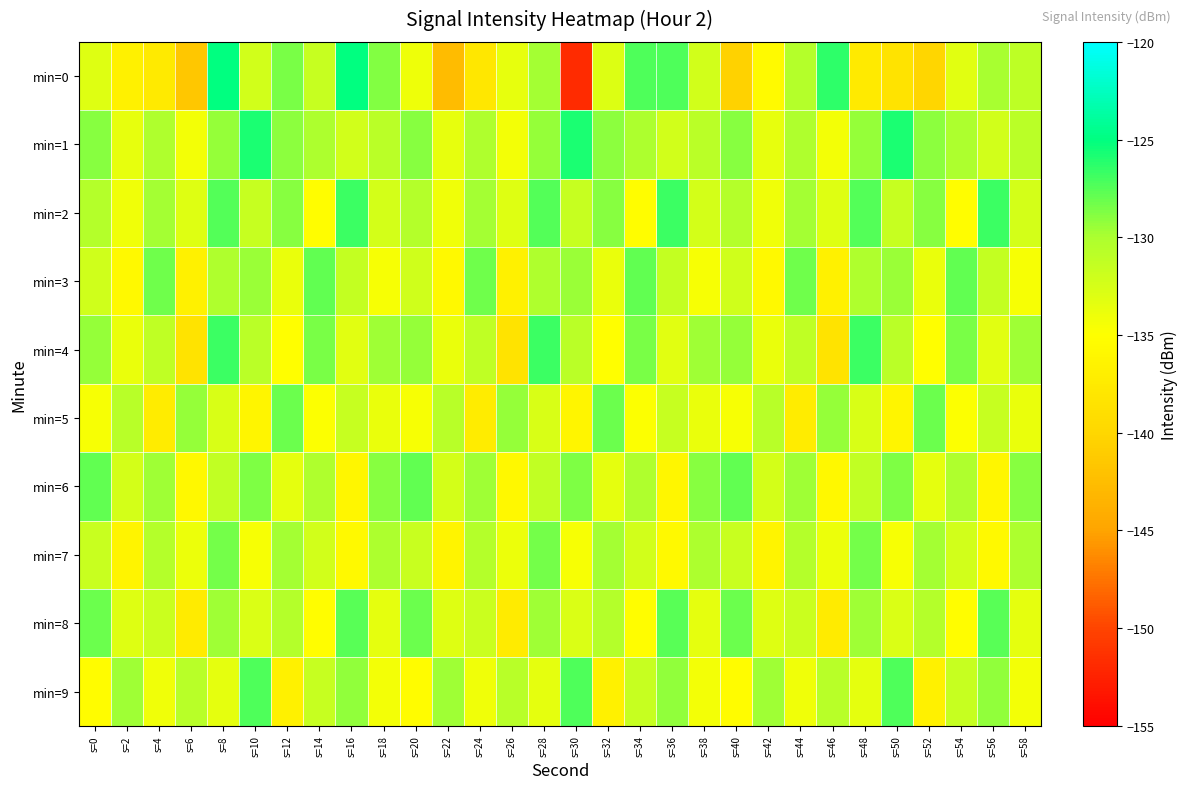

Reading left to right, what are all the values shown in this chart?

min=0: s=0=-133.0	s=2=-136.7	s=4=-137.6	s=6=-141.5	s=8=-125.0	s=10=-132.2	s=12=-128.6	s=14=-131.5	s=16=-125.0	s=18=-128.8	s=20=-134.0	s=22=-142.7	s=24=-138.0	s=26=-133.6	s=28=-129.8	s=30=-151.8	s=32=-132.9	s=34=-127.3	s=36=-127.3	s=38=-132.3	s=40=-140.4	s=42=-135.6	s=44=-130.5	s=46=-126.4	s=48=-137.6	s=50=-138.4	s=52=-140.0	s=54=-133.2	s=56=-129.9	s=58=-131.0
min=1: s=0=-128.9	s=2=-133.6	s=4=-130.2	s=6=-134.3	s=8=-129.4	s=10=-125.9	s=12=-129.0	s=14=-130.0	s=16=-132.3	s=18=-130.9	s=20=-128.9	s=22=-133.6	s=24=-130.2	s=26=-134.3	s=28=-129.4	s=30=-125.9	s=32=-129.0	s=34=-130.0	s=36=-132.3	s=38=-130.9	s=40=-128.9	s=42=-133.6	s=44=-130.2	s=46=-134.3	s=48=-129.4	s=50=-125.9	s=52=-129.0	s=54=-130.0	s=56=-132.3	s=58=-130.9
min=2: s=0=-130.5	s=2=-134.2	s=4=-129.8	s=6=-133.1	s=8=-127.4	s=10=-131.6	s=12=-128.9	s=14=-135.3	s=16=-126.7	s=18=-132.4	s=20=-130.5	s=22=-134.2	s=24=-129.8	s=26=-133.1	s=28=-127.4	s=30=-131.6	s=32=-128.9	s=34=-135.3	s=36=-126.7	s=38=-132.4	s=40=-130.5	s=42=-134.2	s=44=-129.8	s=46=-133.1	s=48=-127.4	s=50=-131.6	s=52=-128.9	s=54=-135.3	s=56=-126.7	s=58=-132.4
min=3: s=0=-132.1	s=2=-135.6	s=4=-128.3	s=6=-136.7	s=8=-130.2	s=10=-129.5	s=12=-133.8	s=14=-127.9	s=16=-131.4	s=18=-134.5	s=20=-132.1	s=22=-135.6	s=24=-128.3	s=26=-136.7	s=28=-130.2	s=30=-129.5	s=32=-133.8	s=34=-127.9	s=36=-131.4	s=38=-134.5	s=40=-132.1	s=42=-135.6	s=44=-128.3	s=46=-136.7	s=48=-130.2	s=50=-129.5	s=52=-133.8	s=54=-127.9	s=56=-131.4	s=58=-134.5
min=4: s=0=-129.3	s=2=-133.7	s=4=-131.2	s=6=-138.4	s=8=-126.8	s=10=-130.9	s=12=-135.1	s=14=-128.6	s=16=-133.2	s=18=-129.7	s=20=-129.3	s=22=-133.7	s=24=-131.2	s=26=-138.4	s=28=-126.8	s=30=-130.9	s=32=-135.1	s=34=-128.6	s=36=-133.2	s=38=-129.7	s=40=-129.3	s=42=-133.7	s=44=-131.2	s=46=-138.4	s=48=-126.8	s=50=-130.9	s=52=-135.1	s=54=-128.6	s=56=-133.2	s=58=-129.7
min=5: s=0=-134.6	s=2=-130.8	s=4=-137.3	s=6=-129.4	s=8=-132.7	s=10=-136.2	s=12=-128.1	s=14=-134.9	s=16=-131.5	s=18=-133.8	s=20=-134.6	s=22=-130.8	s=24=-137.3	s=26=-129.4	s=28=-132.7	s=30=-136.2	s=32=-128.1	s=34=-134.9	s=36=-131.5	s=38=-133.8	s=40=-134.6	s=42=-130.8	s=44=-137.3	s=46=-129.4	s=48=-132.7	s=50=-136.2	s=52=-128.1	s=54=-134.9	s=56=-131.5	s=58=-133.8
min=6: s=0=-127.9	s=2=-132.4	s=4=-129.6	s=6=-135.8	s=8=-131.3	s=10=-128.7	s=12=-133.5	s=14=-130.2	s=16=-136.1	s=18=-129.0	s=20=-127.9	s=22=-132.4	s=24=-129.6	s=26=-135.8	s=28=-131.3	s=30=-128.7	s=32=-133.5	s=34=-130.2	s=36=-136.1	s=38=-129.0	s=40=-127.9	s=42=-132.4	s=44=-129.6	s=46=-135.8	s=48=-131.3	s=50=-128.7	s=52=-133.5	s=54=-130.2	s=56=-136.1	s=58=-129.0
min=7: s=0=-131.7	s=2=-136.3	s=4=-130.5	s=6=-133.9	s=8=-128.4	s=10=-134.6	s=12=-129.8	s=14=-132.3	s=16=-135.7	s=18=-130.1	s=20=-131.7	s=22=-136.3	s=24=-130.5	s=26=-133.9	s=28=-128.4	s=30=-134.6	s=32=-129.8	s=34=-132.3	s=36=-135.7	s=38=-130.1	s=40=-131.7	s=42=-136.3	s=44=-130.5	s=46=-133.9	s=48=-128.4	s=50=-134.6	s=52=-129.8	s=54=-132.3	s=56=-135.7	s=58=-130.1
min=8: s=0=-128.2	s=2=-133.0	s=4=-131.8	s=6=-137.5	s=8=-129.6	s=10=-132.8	s=12=-130.4	s=14=-135.2	s=16=-127.6	s=18=-133.4	s=20=-128.2	s=22=-133.0	s=24=-131.8	s=26=-137.5	s=28=-129.6	s=30=-132.8	s=32=-130.4	s=34=-135.2	s=36=-127.6	s=38=-133.4	s=40=-128.2	s=42=-133.0	s=44=-131.8	s=46=-137.5	s=48=-129.6	s=50=-132.8	s=52=-130.4	s=54=-135.2	s=56=-127.6	s=58=-133.4
min=9: s=0=-135.4	s=2=-129.7	s=4=-134.1	s=6=-130.8	s=8=-133.5	s=10=-127.3	s=12=-136.8	s=14=-131.6	s=16=-129.2	s=18=-134.3	s=20=-135.4	s=22=-129.7	s=24=-134.1	s=26=-130.8	s=28=-133.5	s=30=-127.3	s=32=-136.8	s=34=-131.6	s=36=-129.2	s=38=-134.3	s=40=-135.4	s=42=-129.7	s=44=-134.1	s=46=-130.8	s=48=-133.5	s=50=-127.3	s=52=-136.8	s=54=-131.6	s=56=-129.2	s=58=-134.3